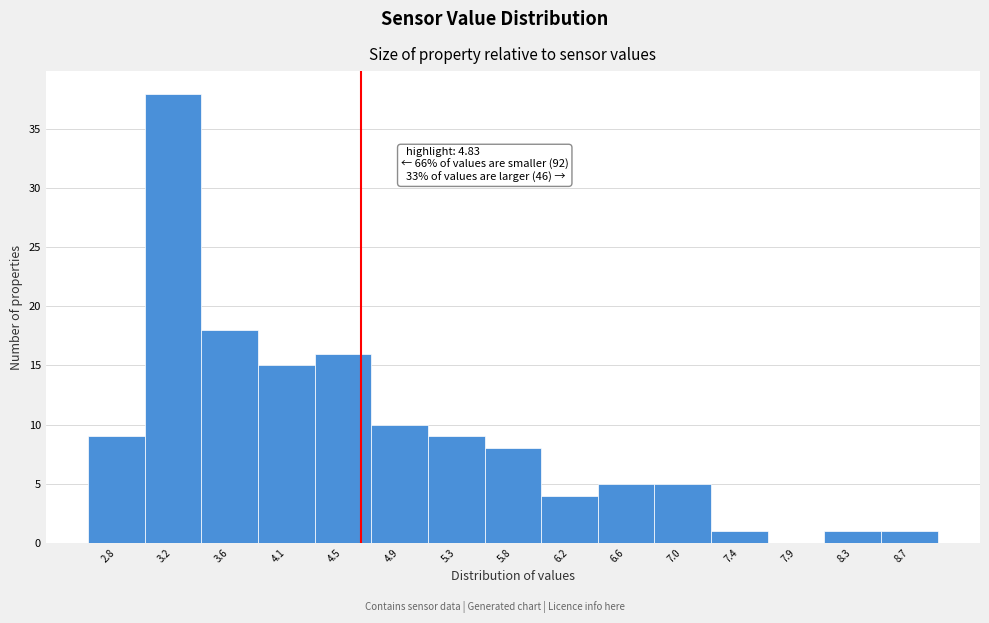

Reading left to right, extract all data points from this chart.

2.8=9	3.2=38	3.6=18	4.1=15	4.5=16	4.9=10	5.3=9	5.8=8	6.2=4	6.6=5	7.0=5	7.4=1	7.9=0	8.3=1	8.7=1